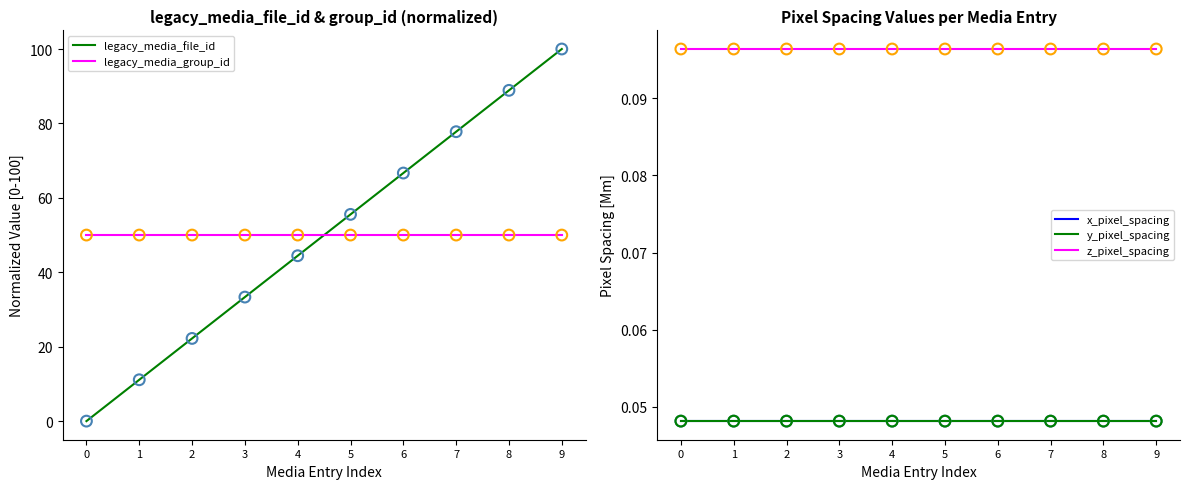

Which series reaches the maximum Y coordinate?

legacy_media_file_id